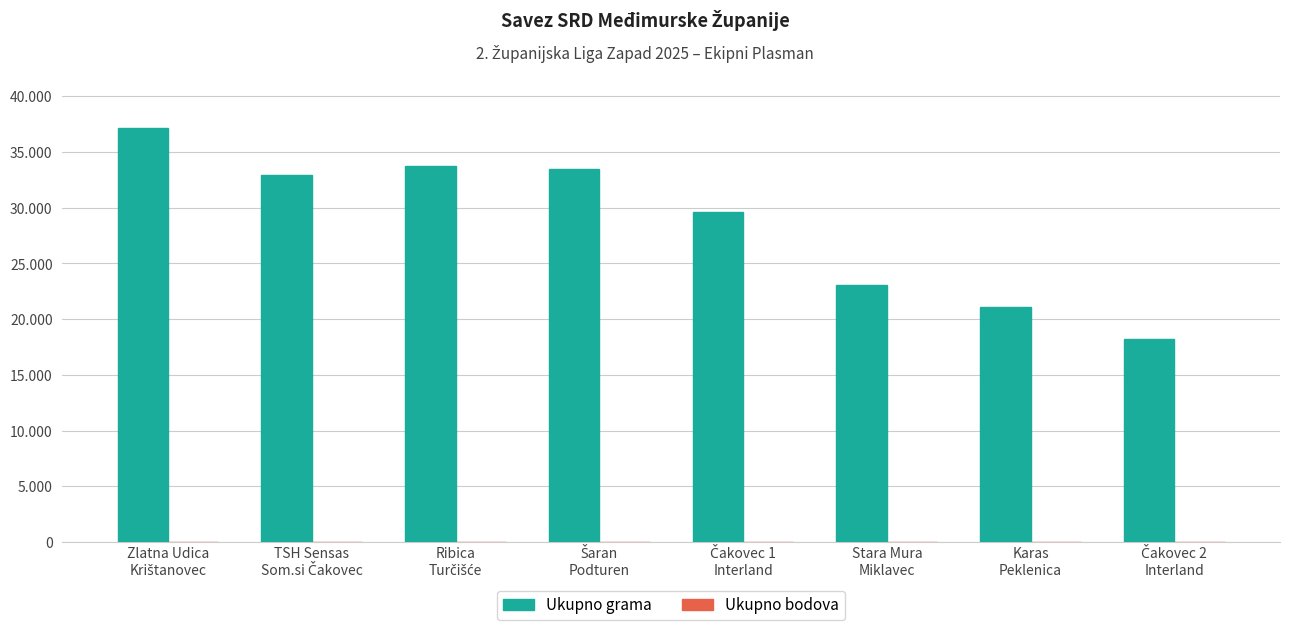

Are the bars grouped side by side (vs. stacked)?

Yes